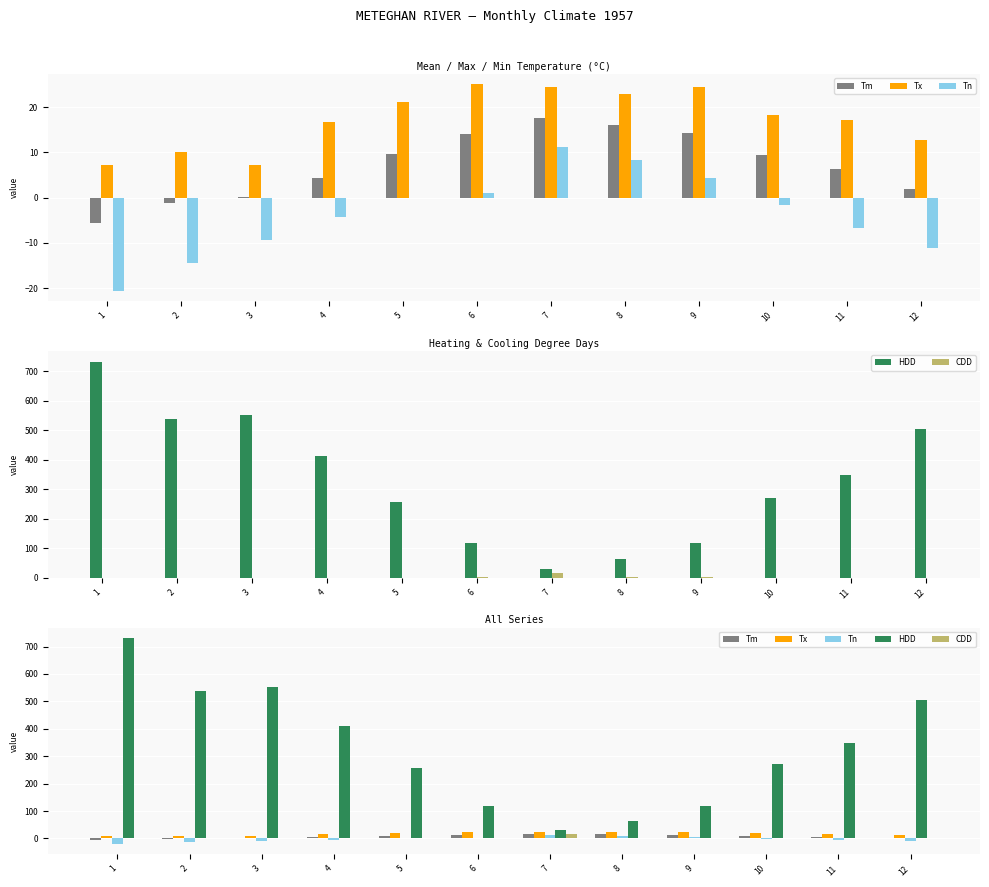

What is the minimum value shown in the chart?

-20.6